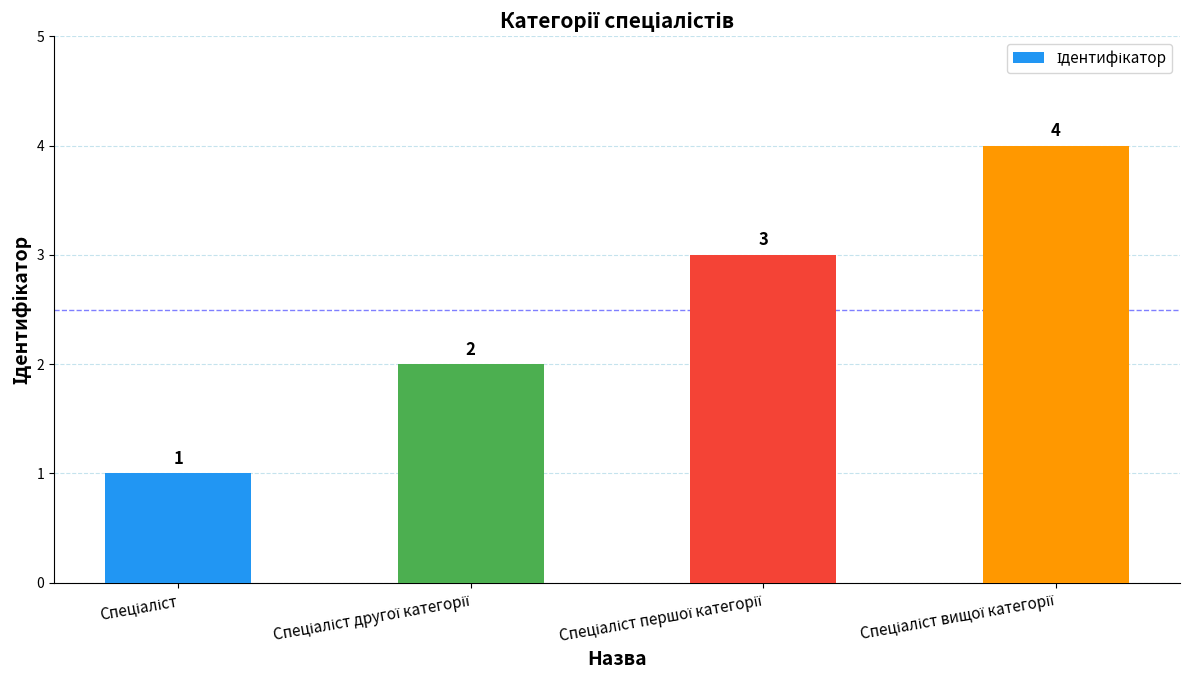

What is the difference between the maximum and minimum values?

3